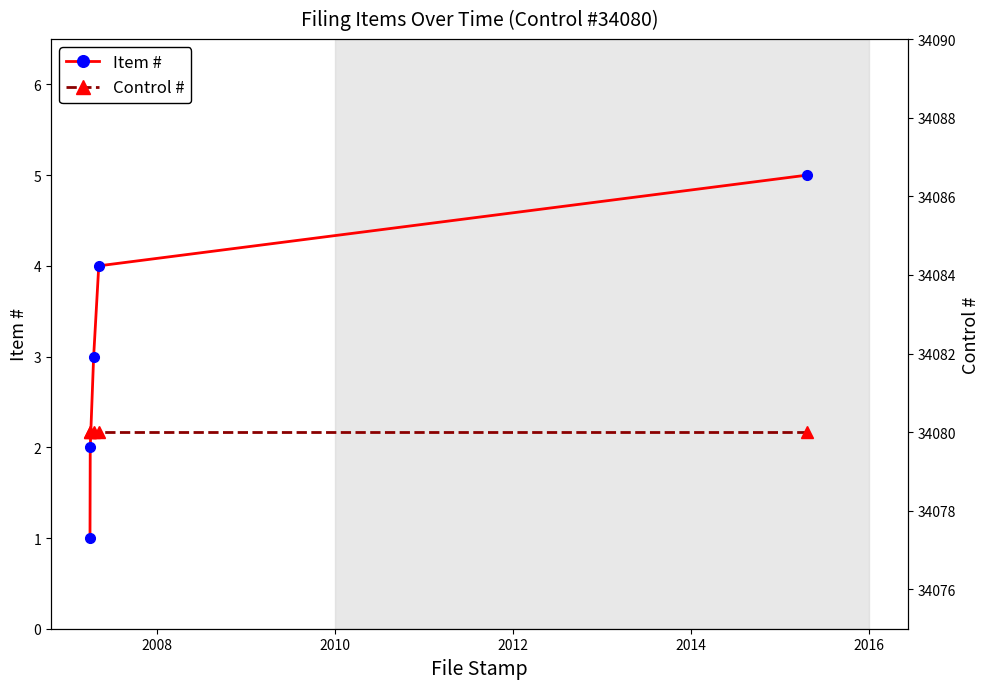

True or false: Control # and Item # cross at least once.

False